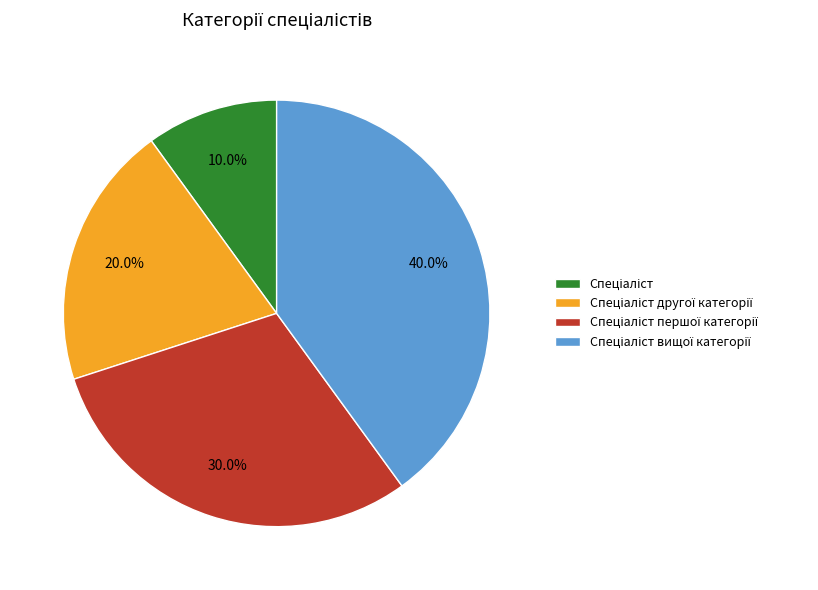

Does any single category account for the majority?

No